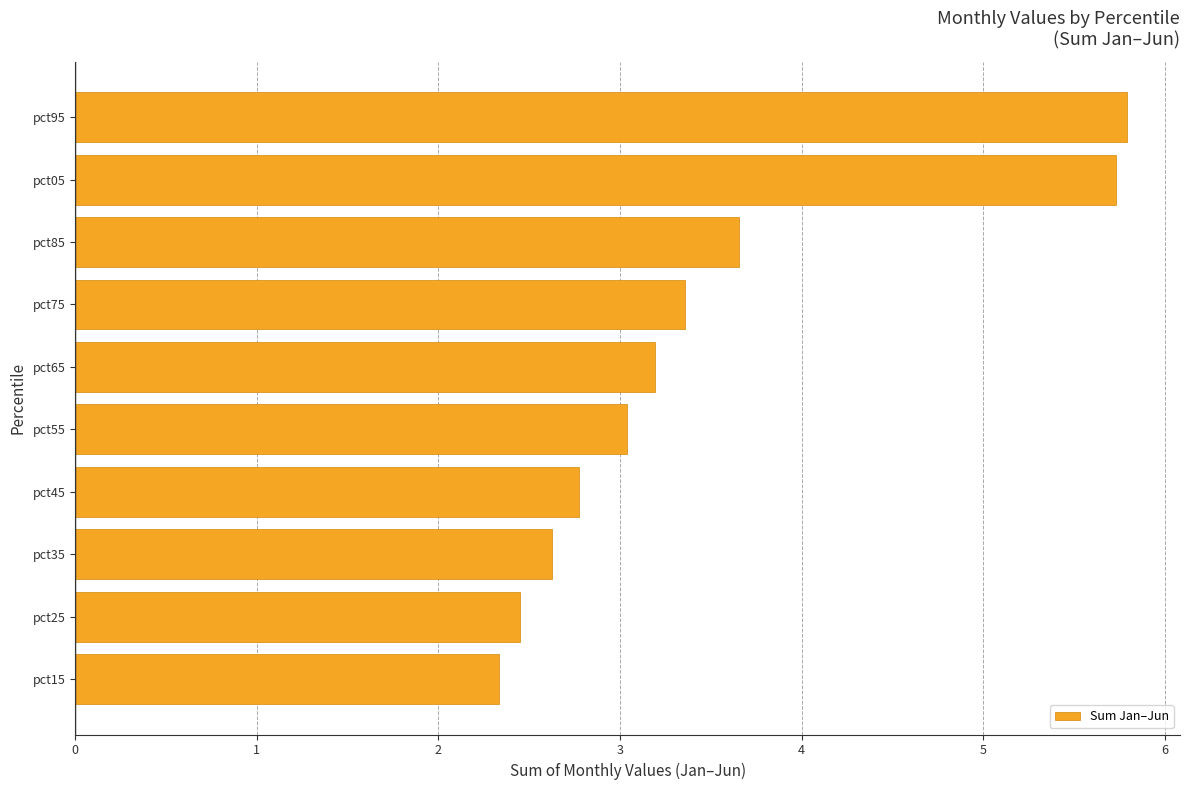

The chart shows a value of 3.7 at pct85. True or false?

True